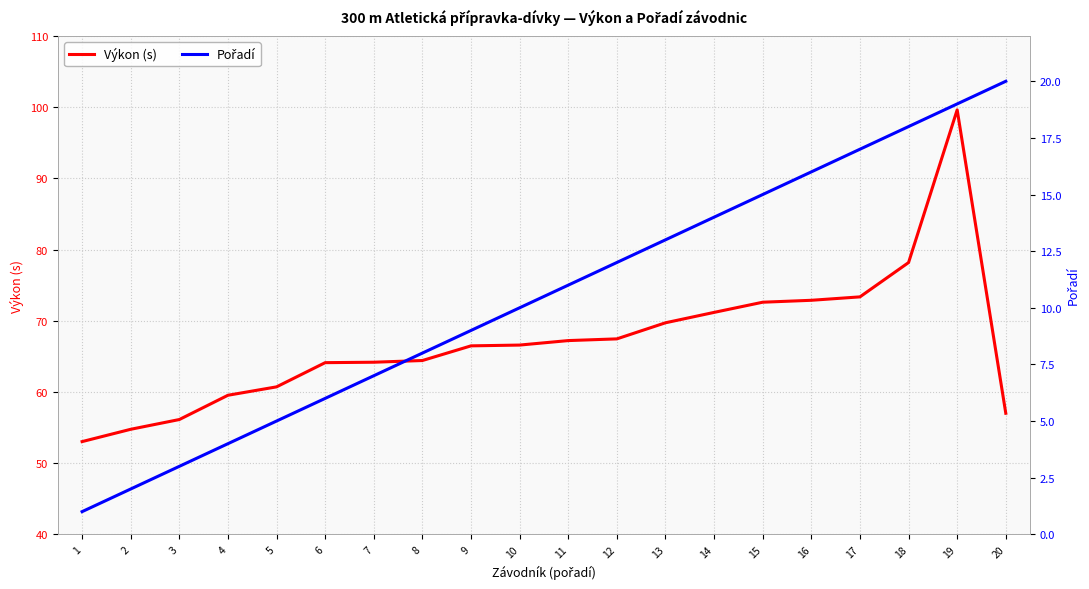

Is it true that Výkon (s) equals 54.8 at 2?

True